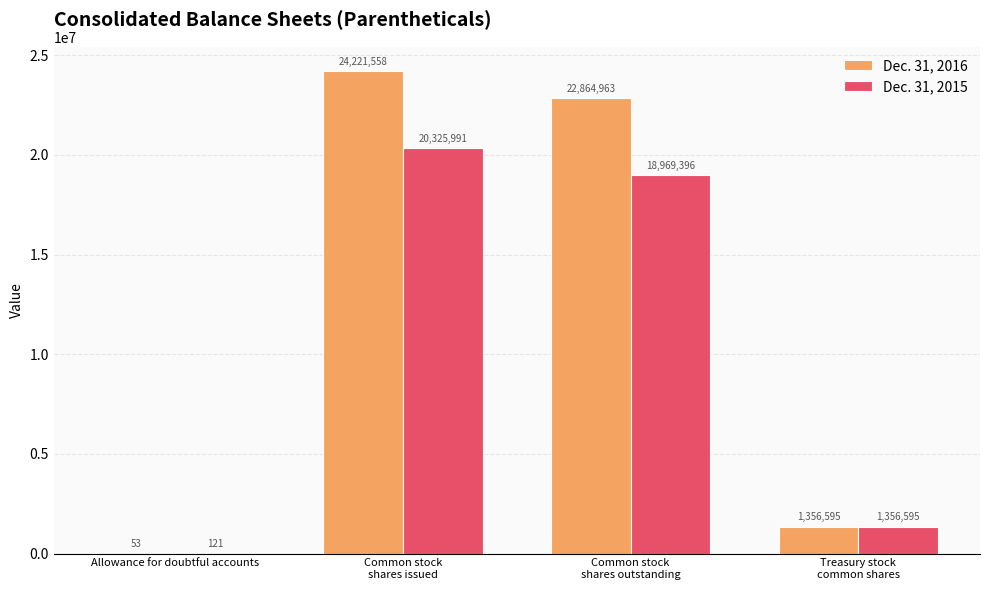

What is the maximum value for Dec. 31, 2015?

20325991